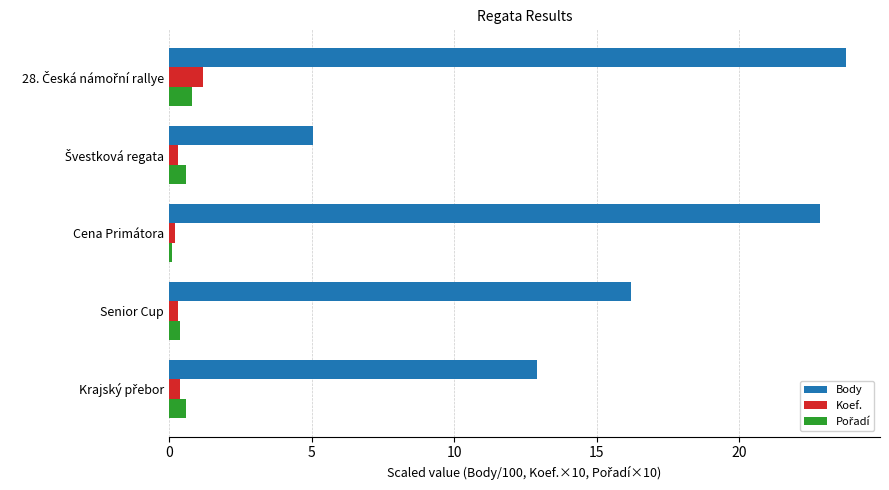

Which series has the largest total across all categories?

Body